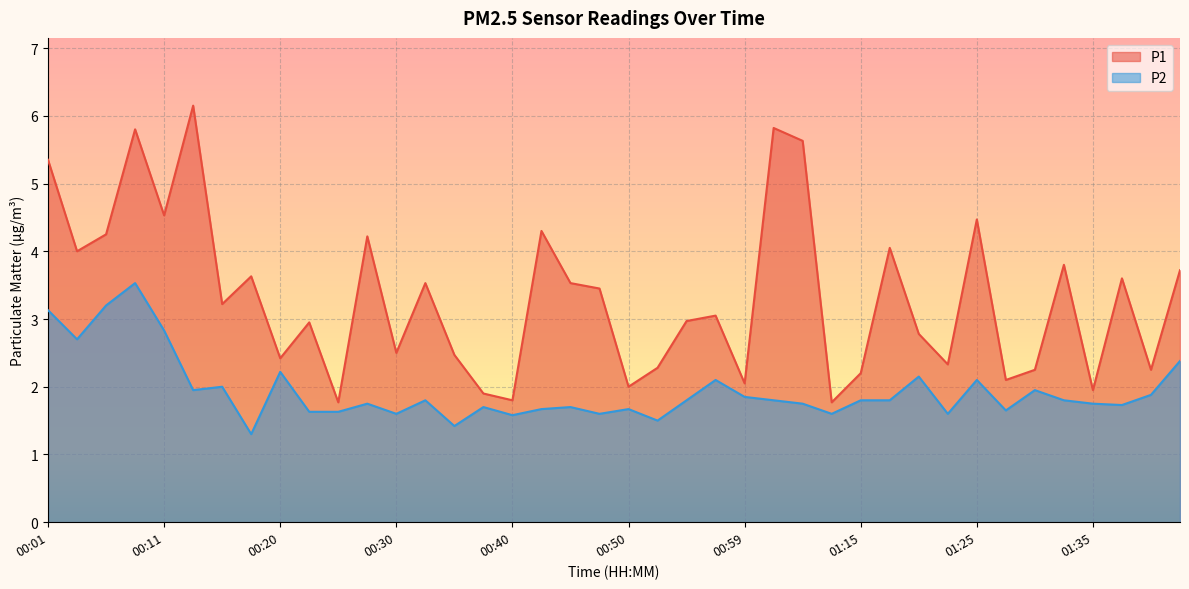

What is the smallest value displayed?

1.3